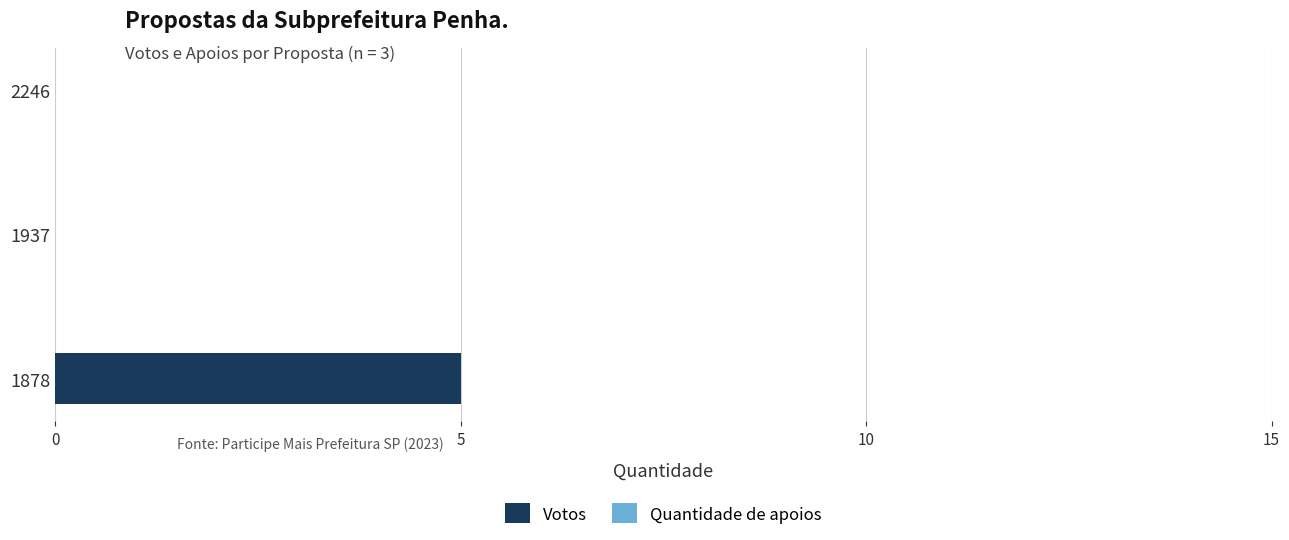

What is the change in value from 1878 to 2246?

-5